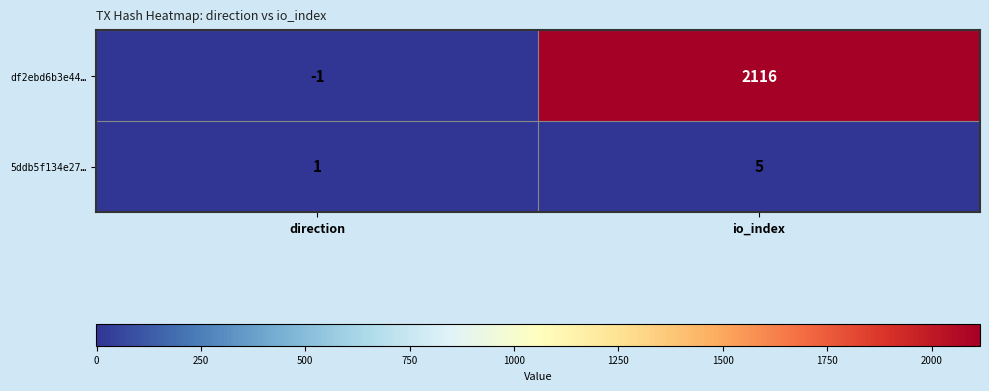

Reading left to right, transcribe all the data shown in this chart.

df2ebd6b3e44…: direction=-1	io_index=2116
5ddb5f134e27…: direction=1	io_index=5